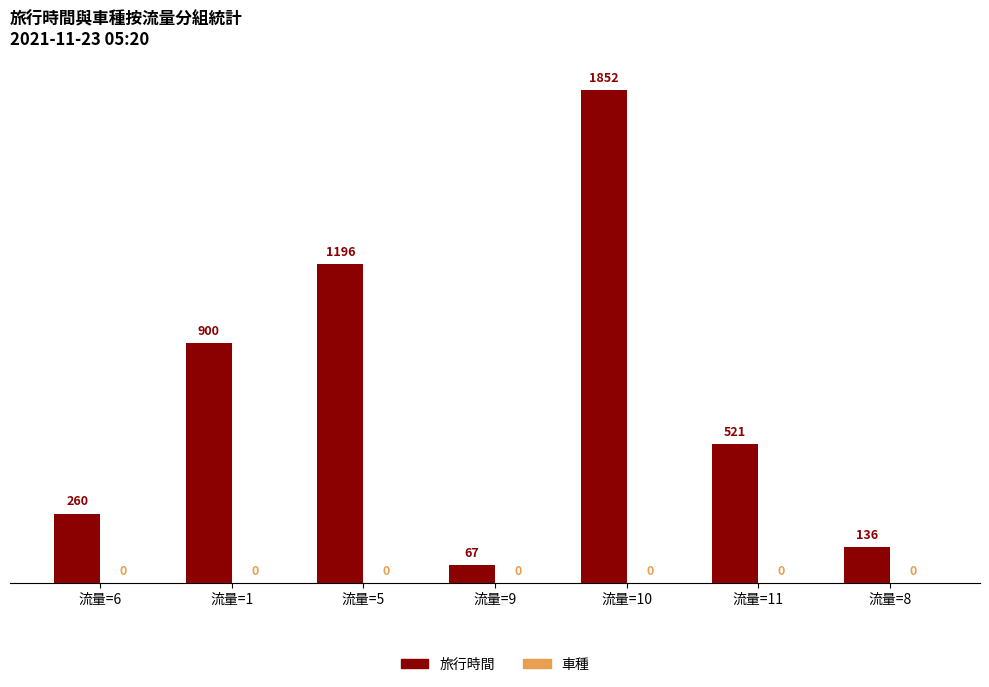

The chart shows a value of 203 at 流量=8. True or false?

False